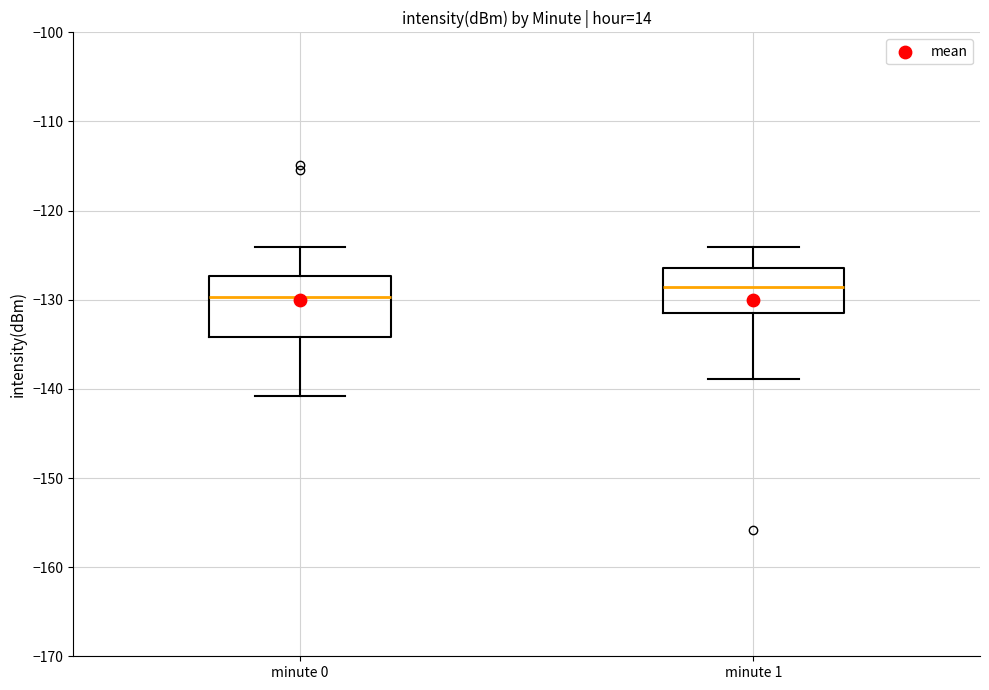

Reading left to right, read every box against the y-axis: the position of its median line, the range the box covers, and the ends of its whiskers. The values are not printed on the chart, so give them approximately, as read against the axis.

minute 0: median -130, box -134 to -127, whiskers -141 to -124
minute 1: median -129, box -131 to -126, whiskers -139 to -124